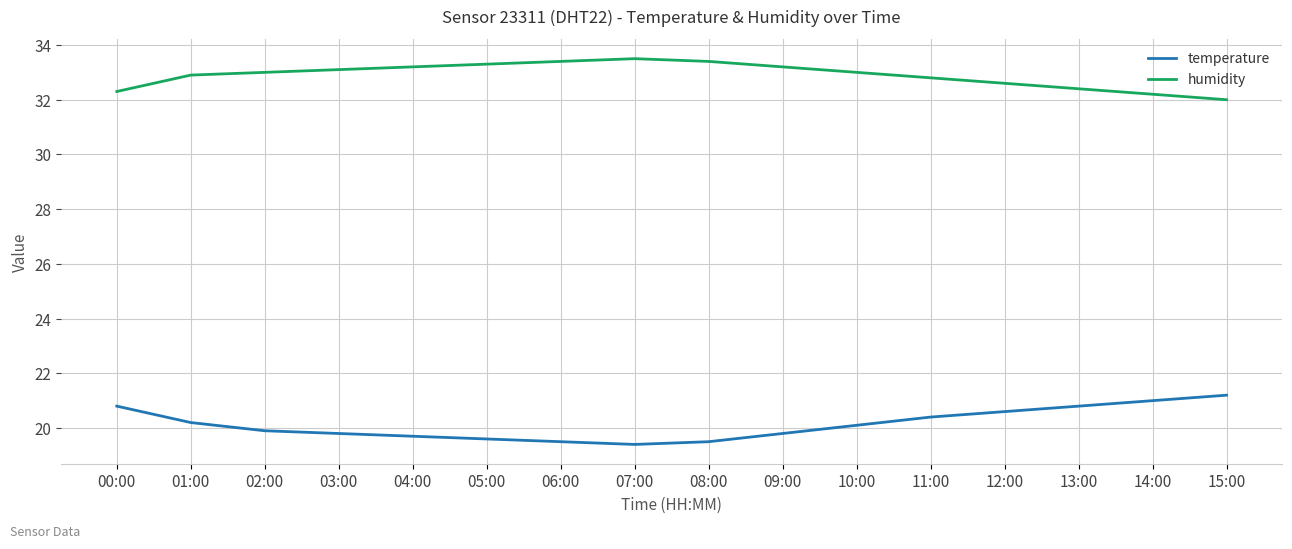

At 10:00, list the series in order from largest to smallest.

humidity, temperature